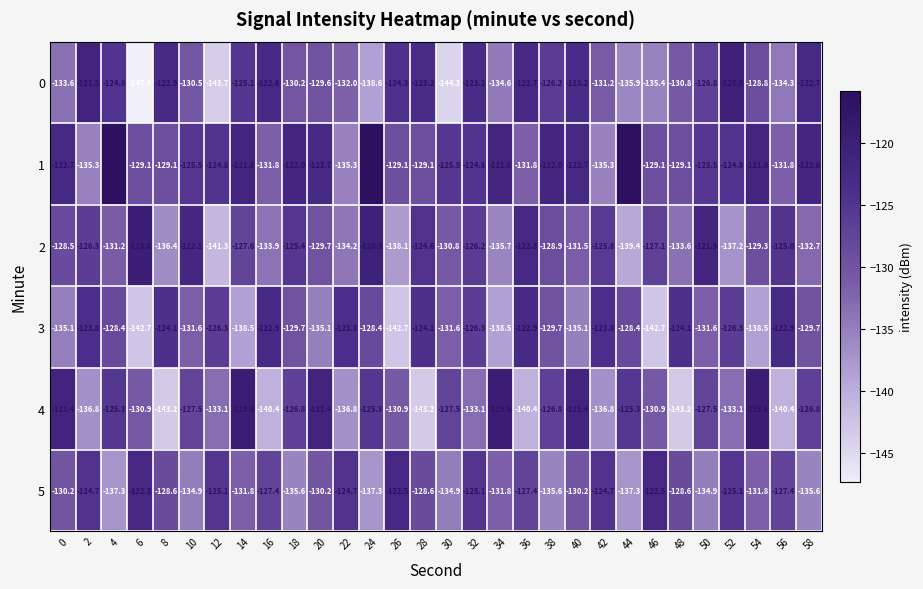

Read the 1 value at 36.

-131.8